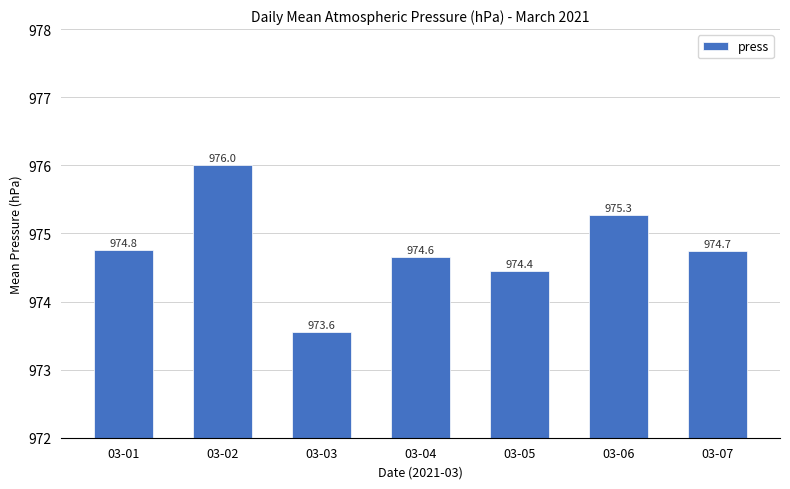

Does the chart contain any negative values?

No